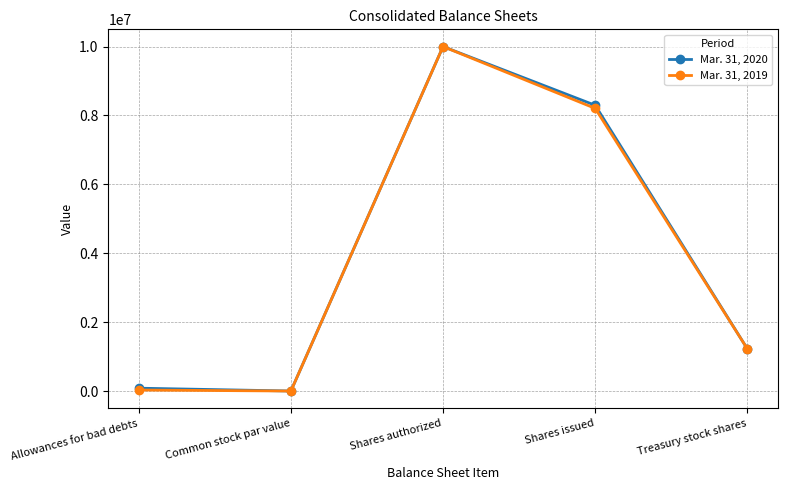

Read the Mar. 31, 2019 value at Treasury stock shares, to the nearest 10.

1225720